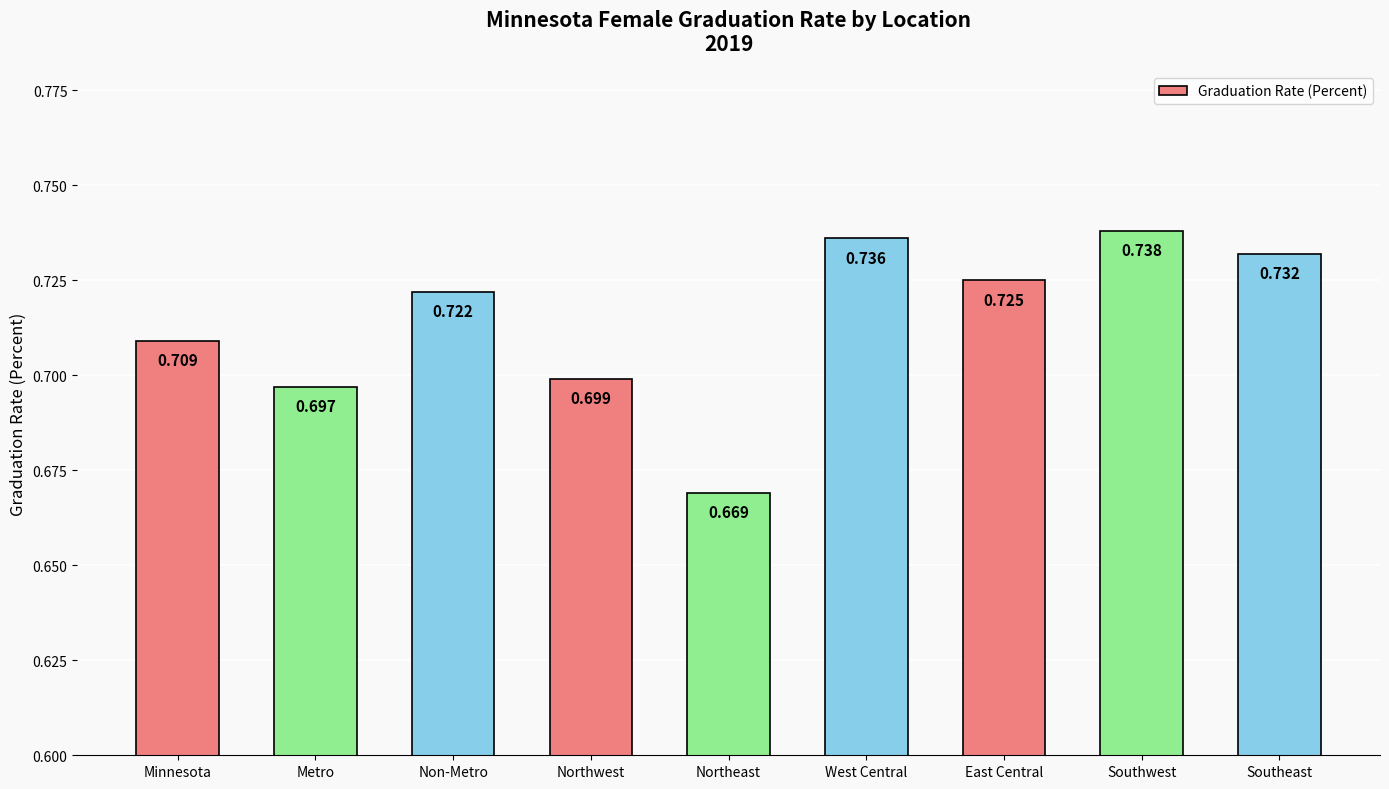

How many bars are there in total?

9